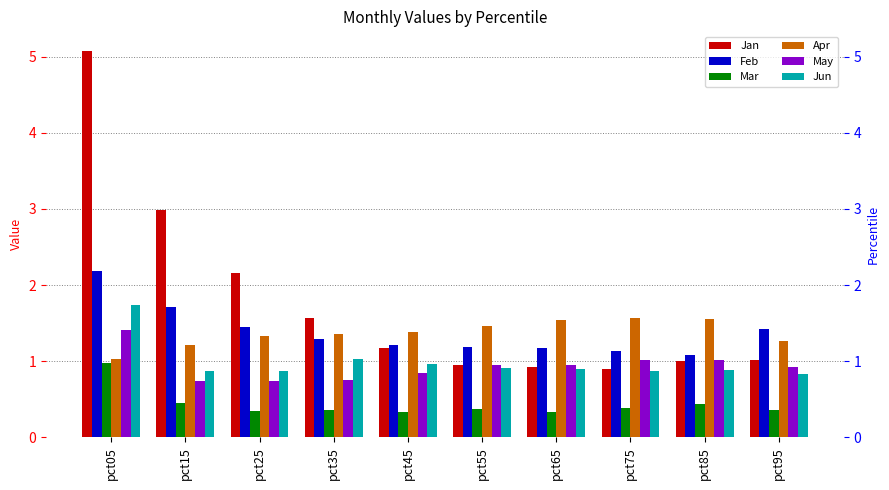

What is the value of the Feb bar at the 7th from the left?

1.2